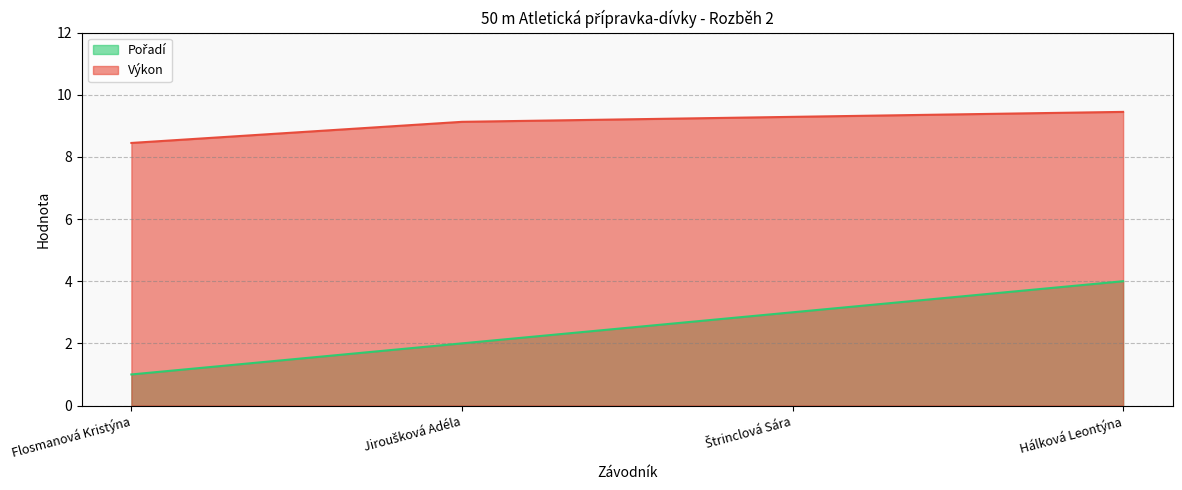

True or false: Pořadí has more than 1 points higher than both neighbors.

False